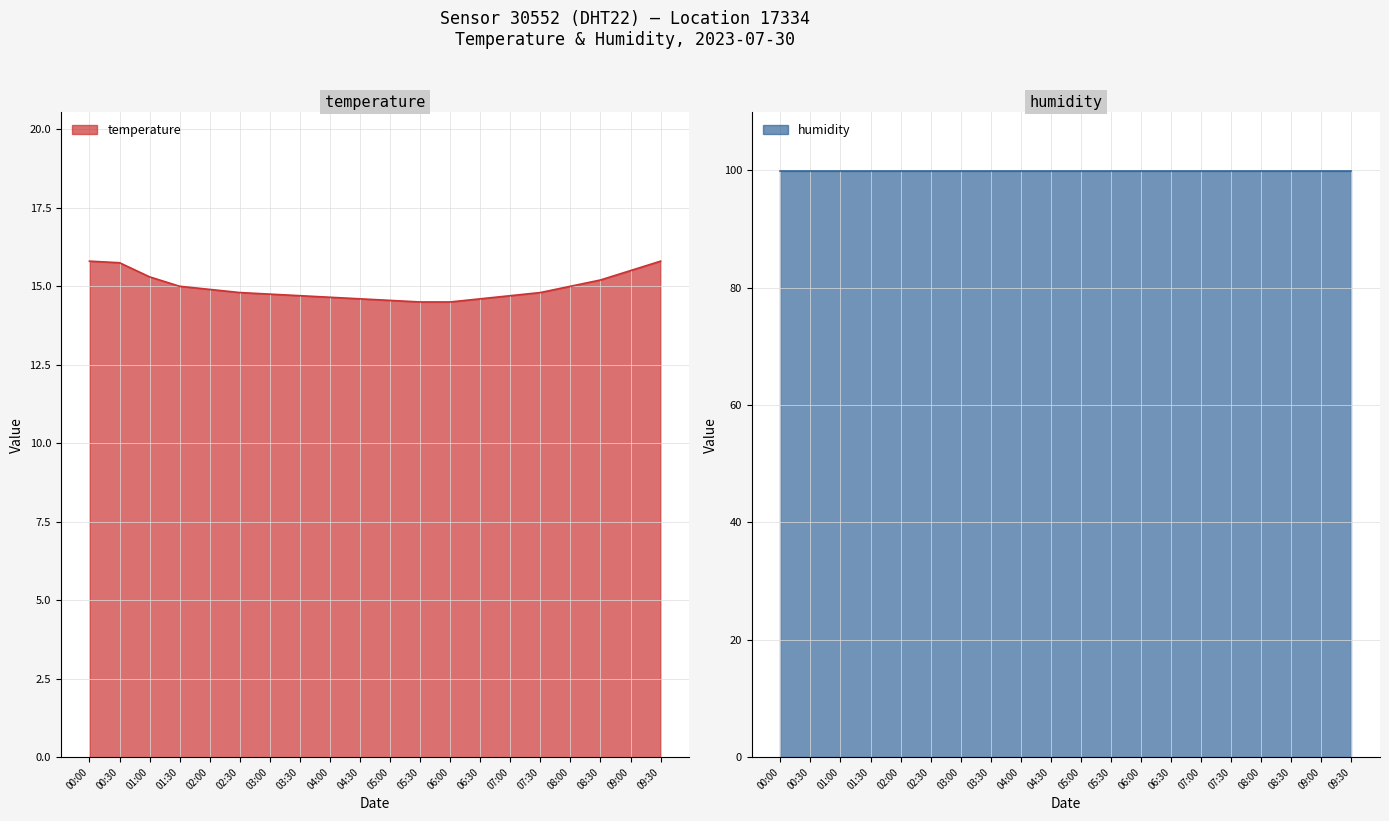

What is the sum of the values at 08:30 and 05:30?

29.7